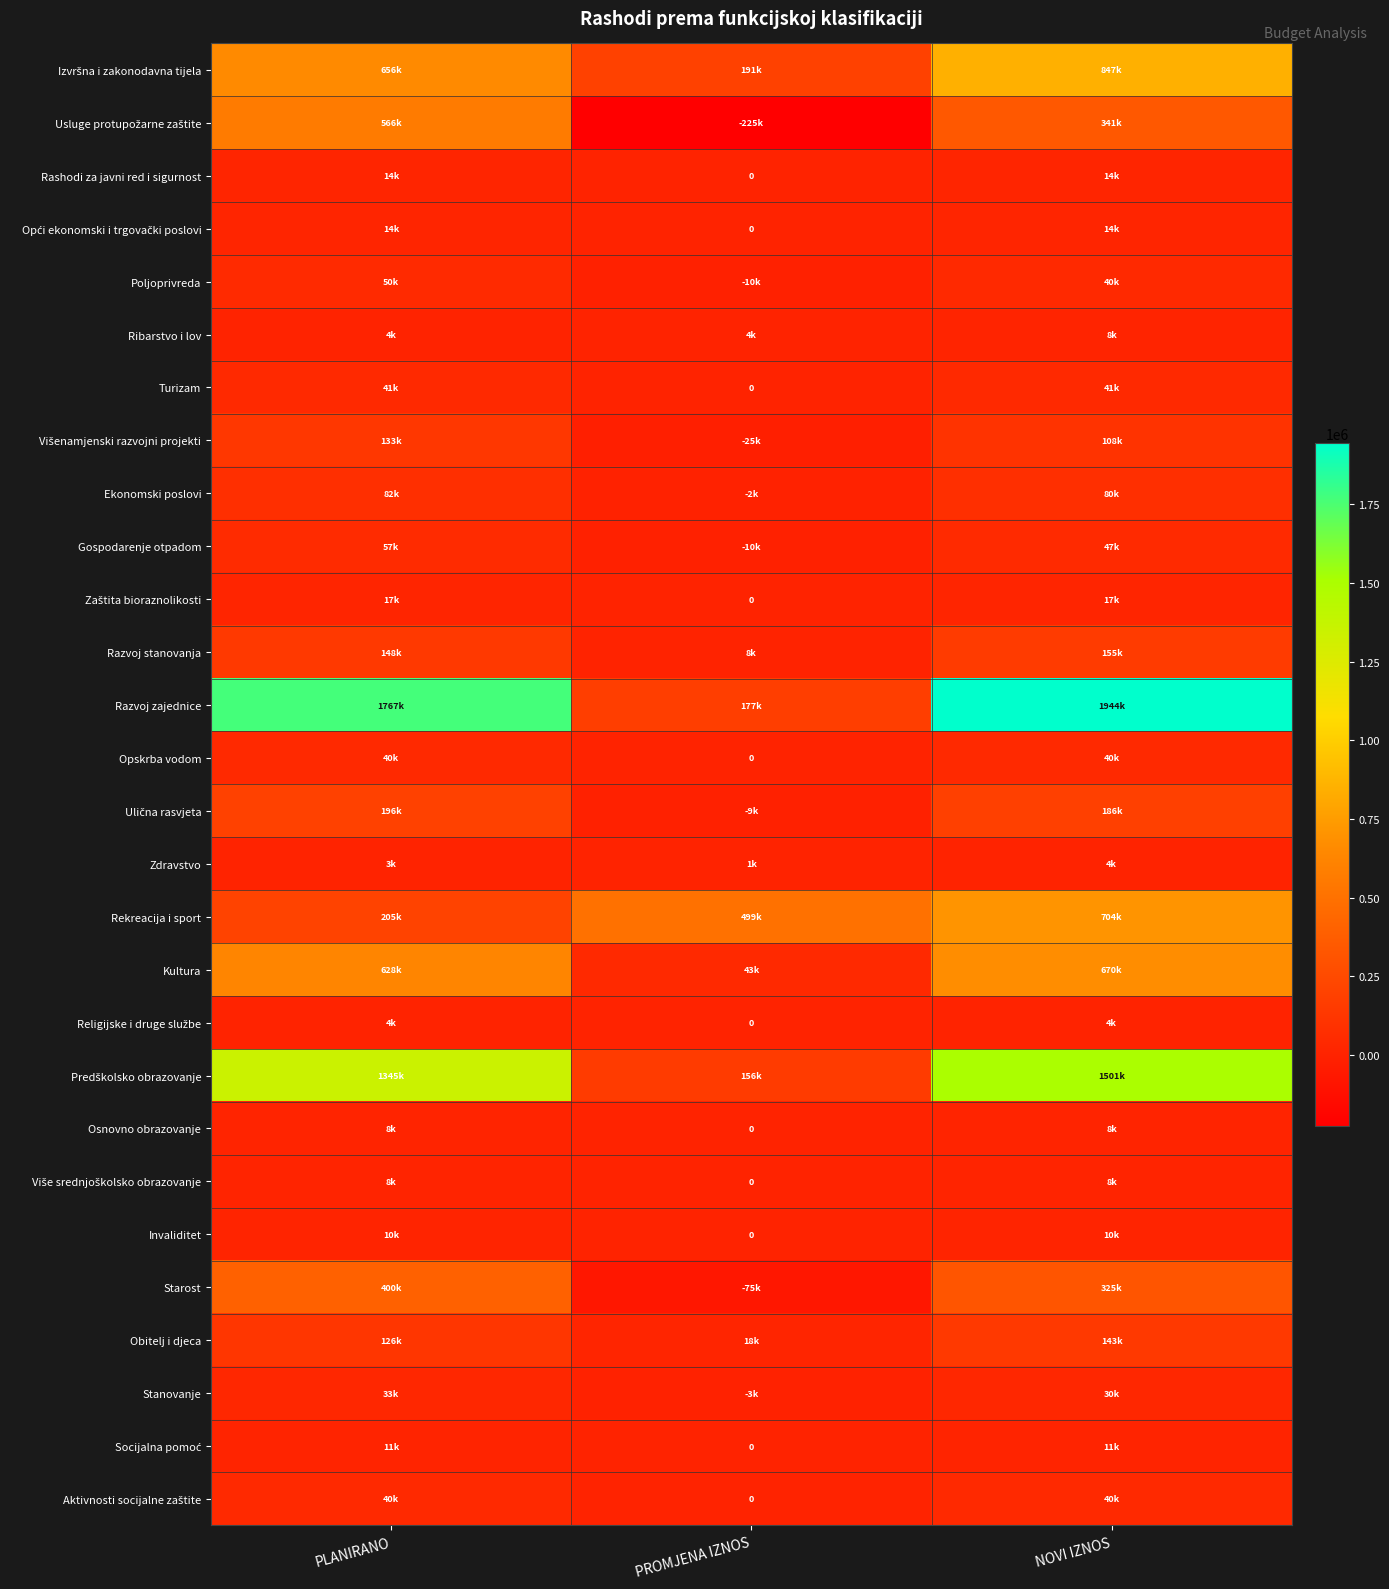

At how many categories does at least one series exceed 1460753?

2